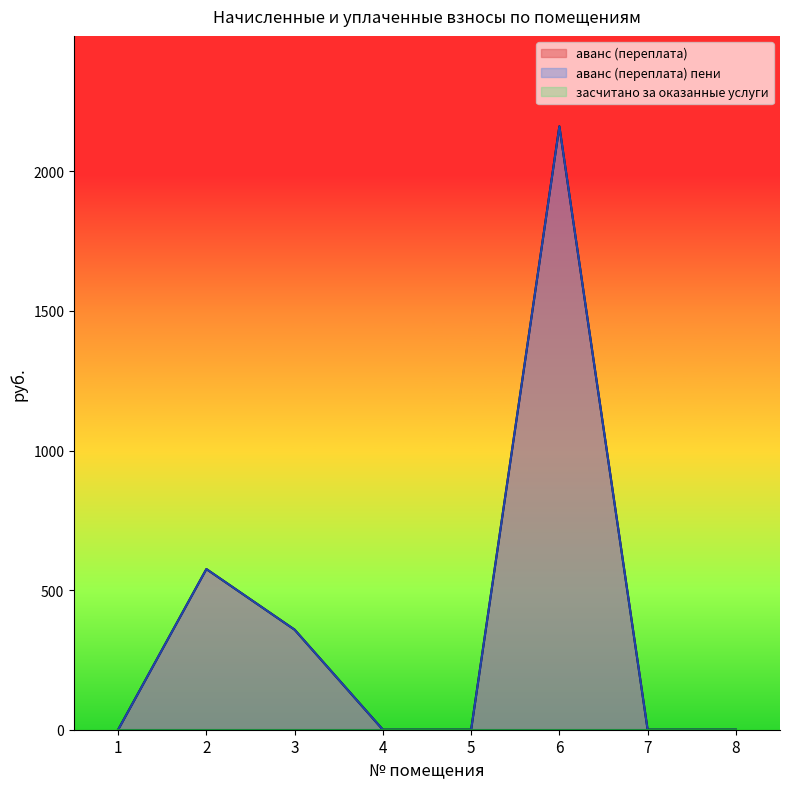

Reading right to left, what are all the values shown in this chart?

аванс (переплата): 0.0	0.0	2161.1	0.0	0.0	358.3	575.5	0.0
аванс (переплата) пени: 0.0	0.0	2161.1	0.0	0.0	358.3	575.5	0.0